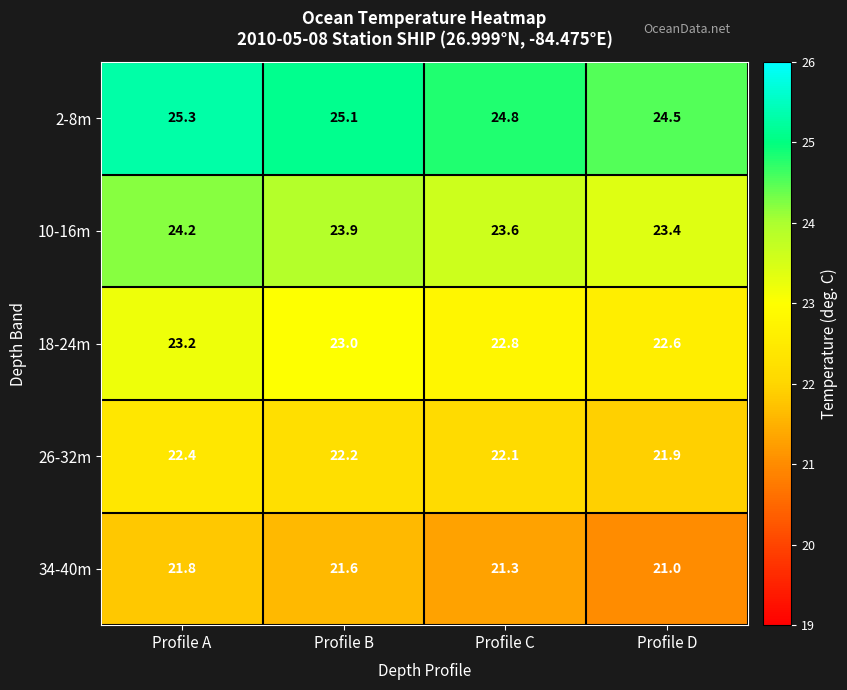

Is it true that 2-8m equals 24.8 at Profile C?

True